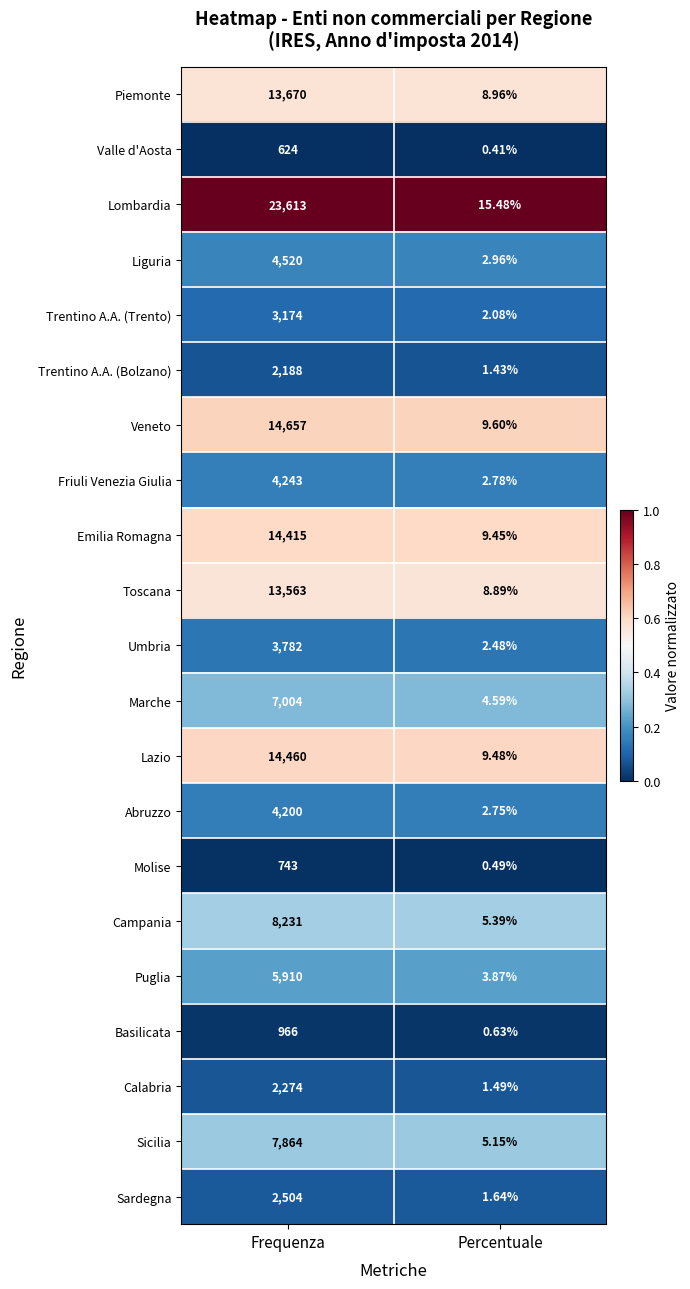

Which series changed the most between Frequenza and Percentuale?

Lombardia